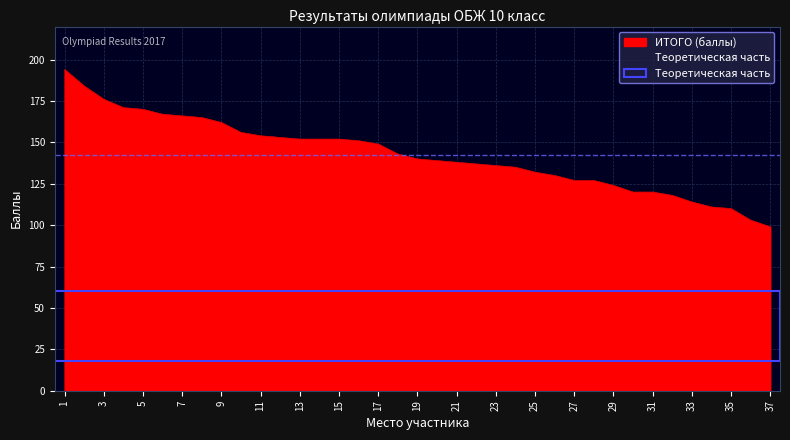

Where is the data nearest to the value 146?

17